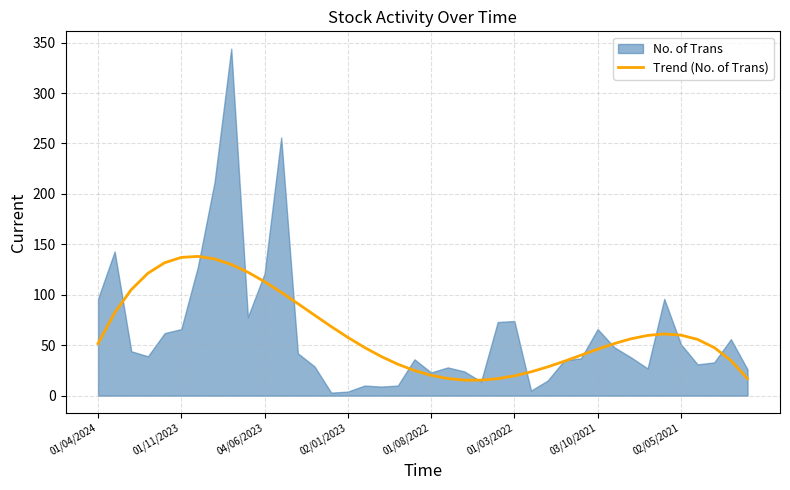

True or false: Trend (No. of Trans) has a value of 113.0 at 04/06/2023.

True